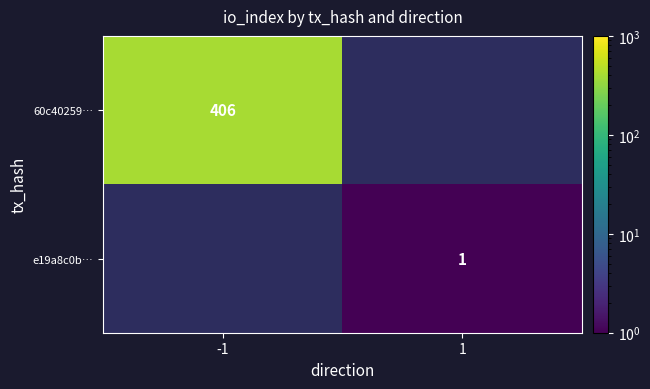

Is it true that 60c40259… equals 557.3 at -1?

False